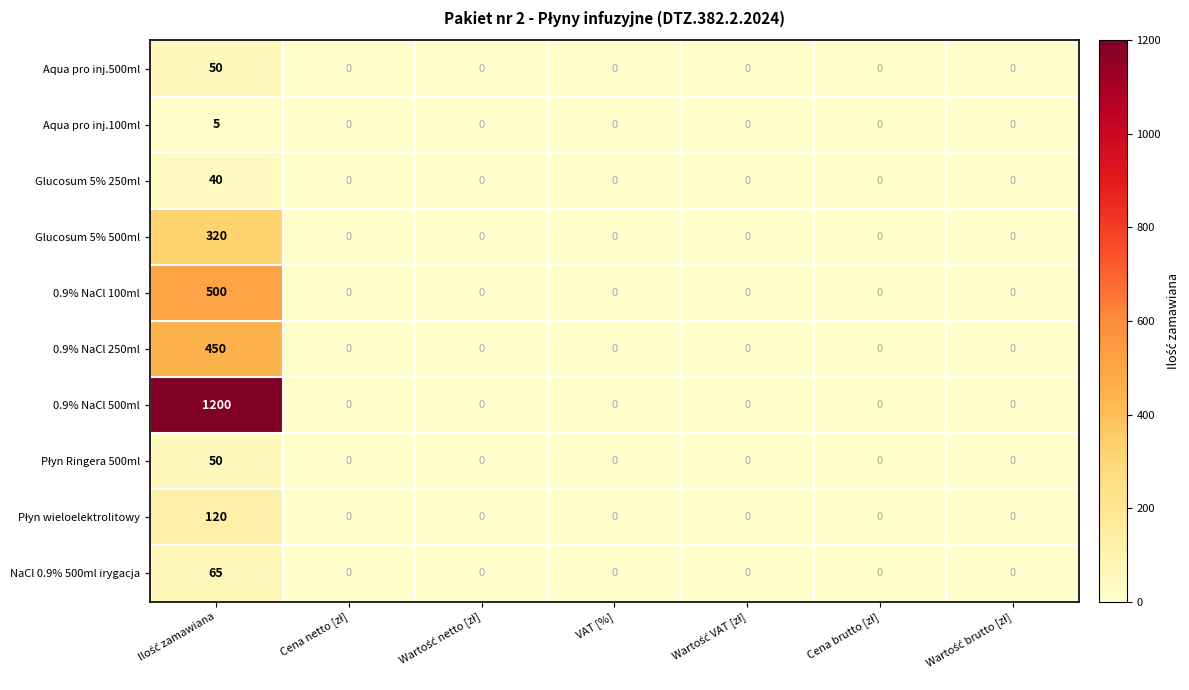

How many Aqua pro inj.100ml values are between 0 and 1?

6